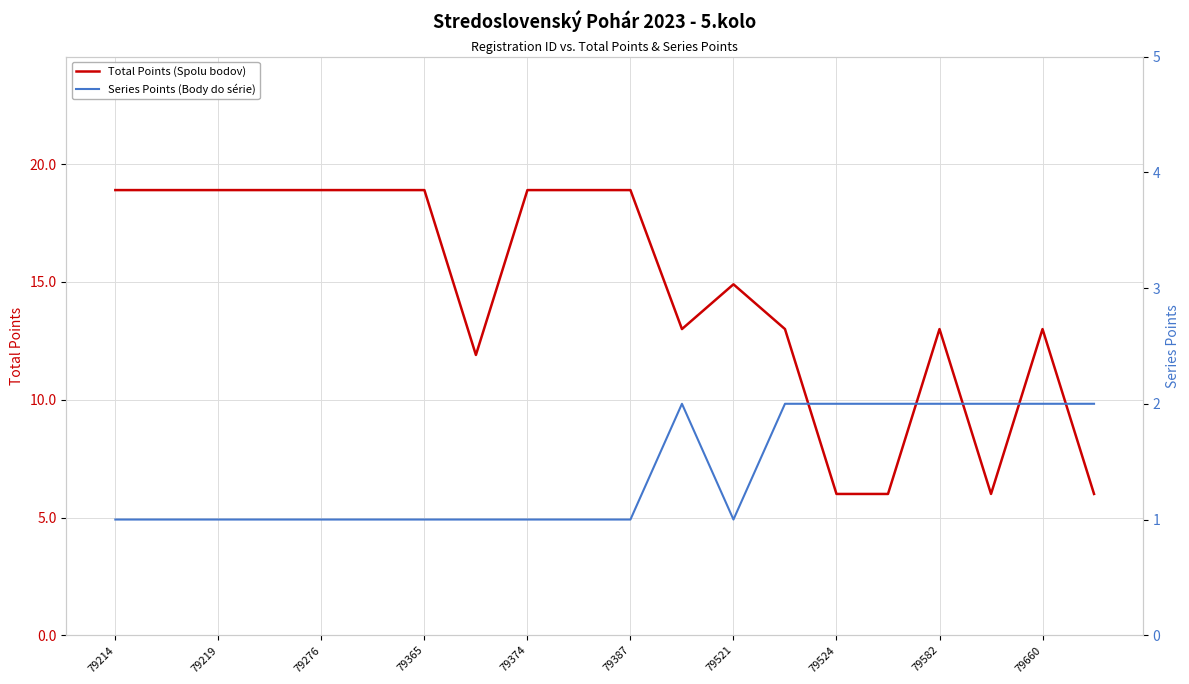

Count the Series Points (Body do série) values in the range 1 to 2.

20